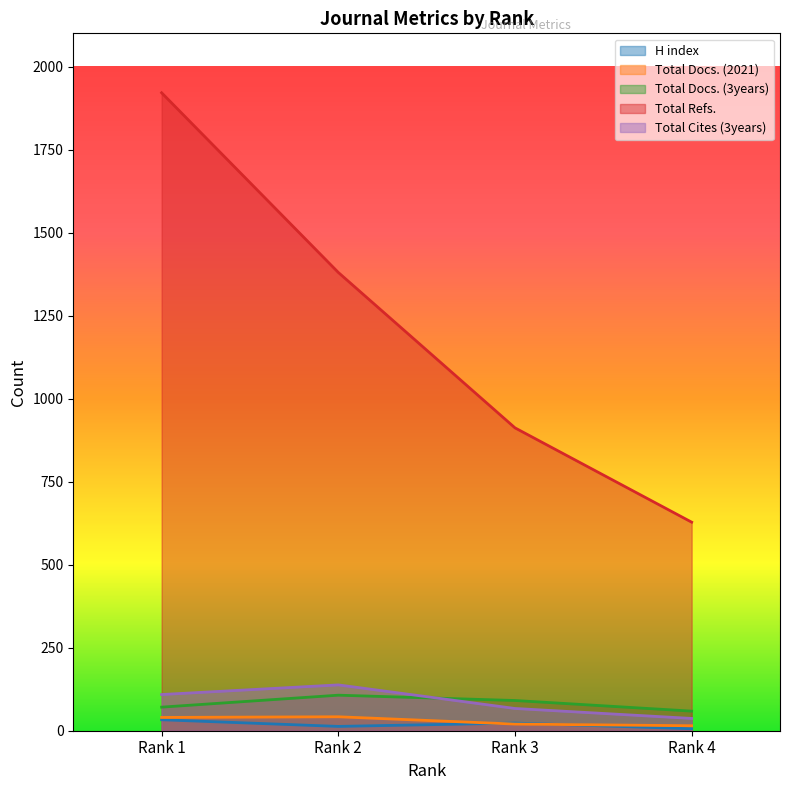

True or false: Total Refs. and Total Cites (3years) intersect in this chart.

False